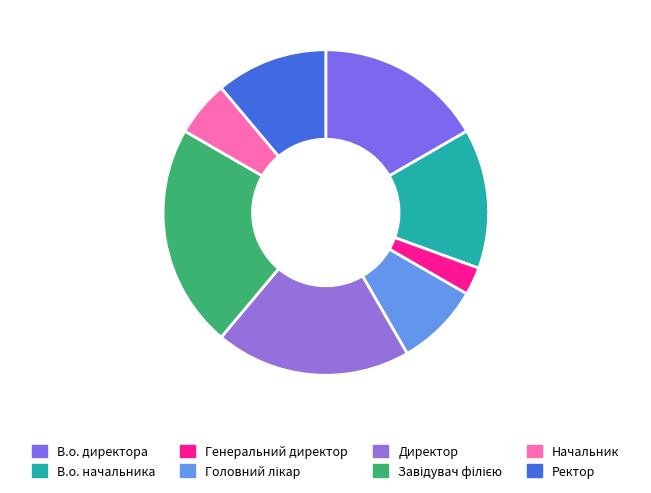

What percentage is the В.о. директора slice, to the nearest percent?

17%